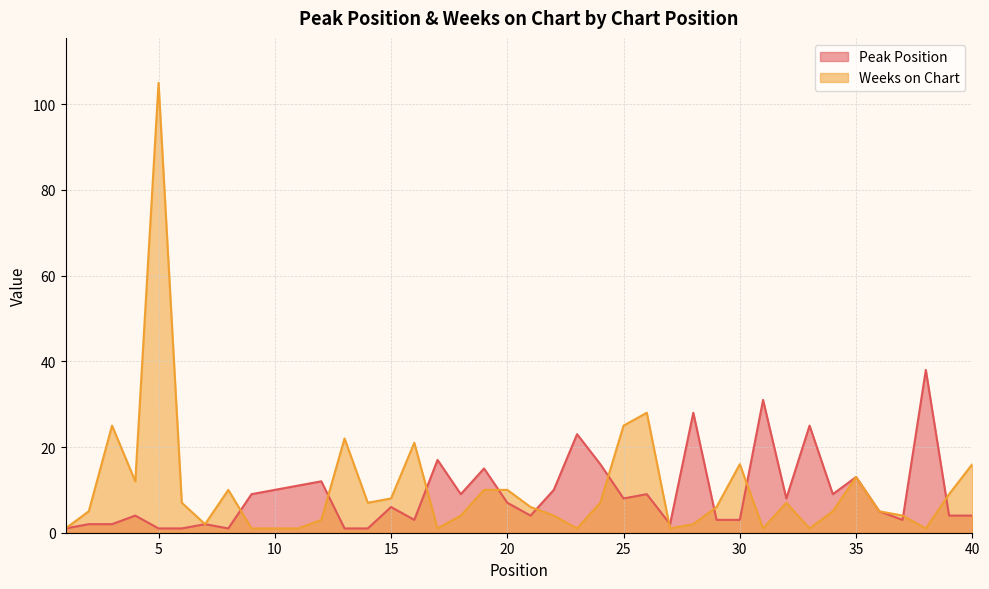

What is the value of the Weeks on Chart point at the 29th from the left?

6